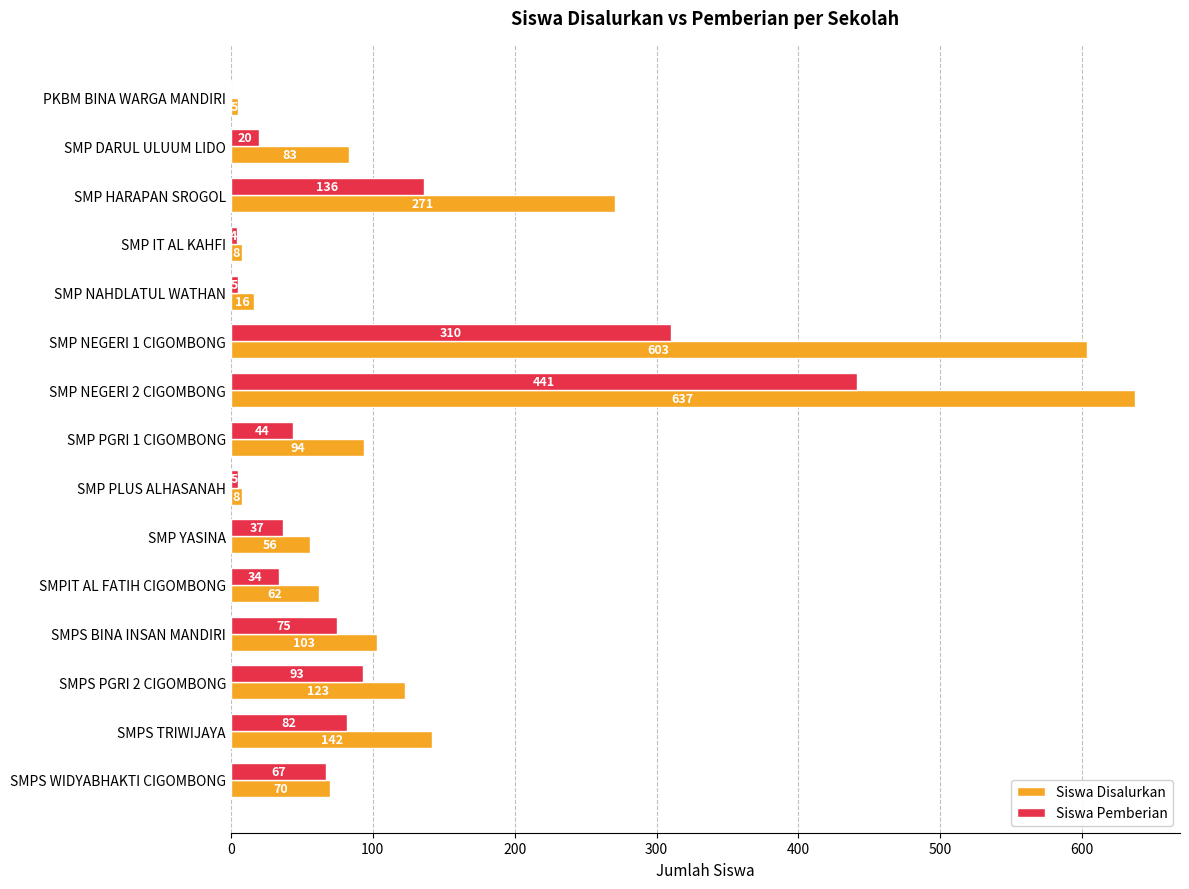

What is the sum of all Siswa Disalurkan values?

2281